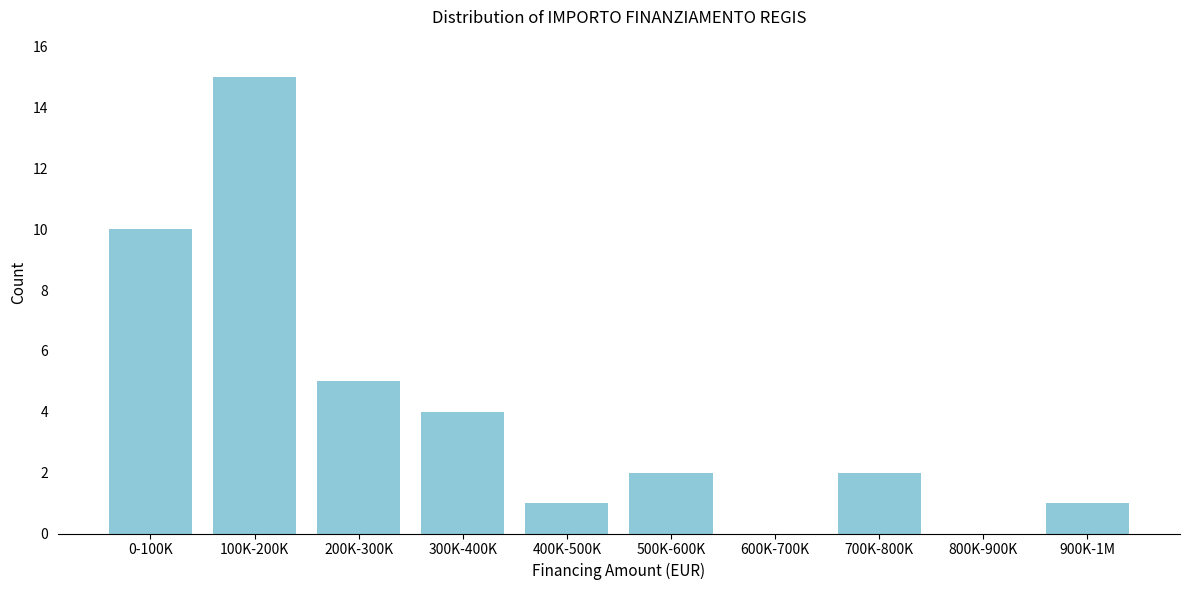

Reading left to right, extract all data points from this chart.

0-100K=10	100K-200K=15	200K-300K=5	300K-400K=4	400K-500K=1	500K-600K=2	600K-700K=0	700K-800K=2	800K-900K=0	900K-1M=1